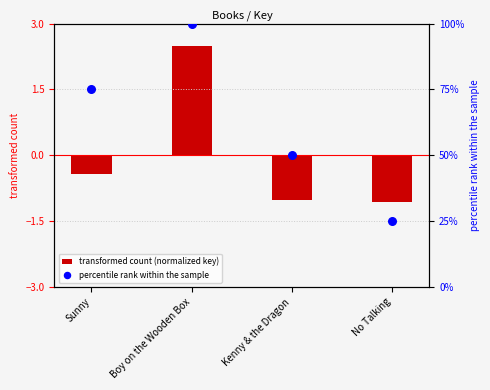

Is the value of percentile rank within the sample at Kenny & the Dragon greater than the value of transformed count (normalized key) at Sunny?

Yes